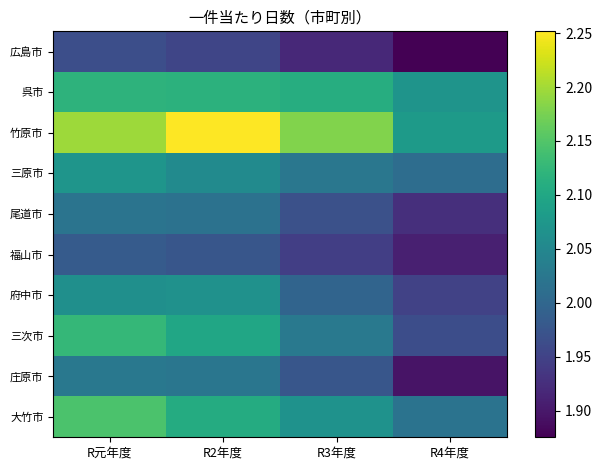

Rank the series at R2年度 from highest to lowest value.

竹原市, 呉市, 大竹市, 三次市, 府中市, 三原市, 庄原市, 尾道市, 福山市, 広島市